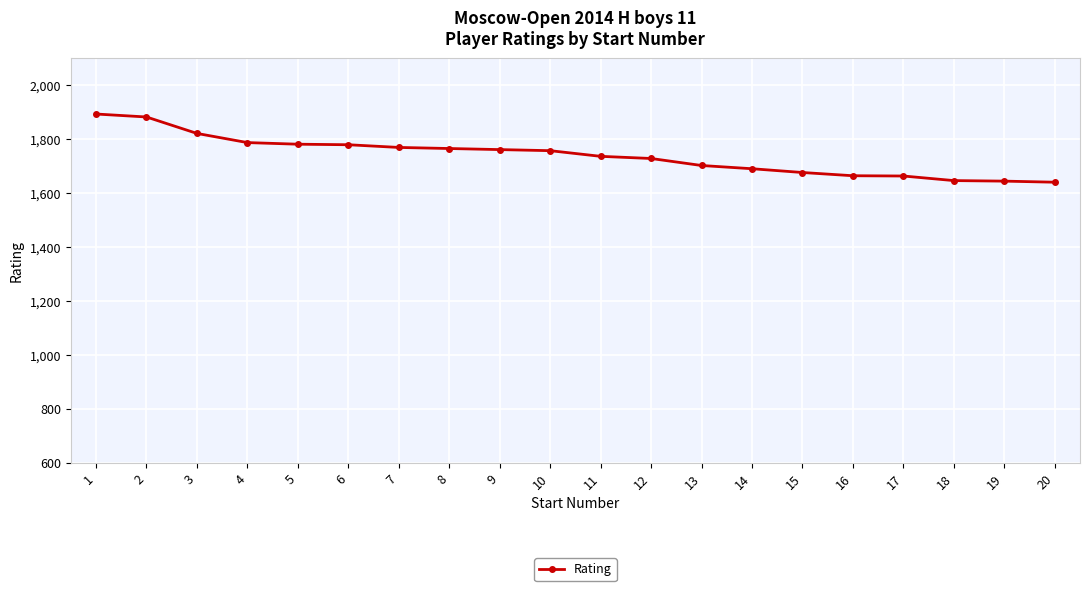

The value at 7 is 901. True or false?

False